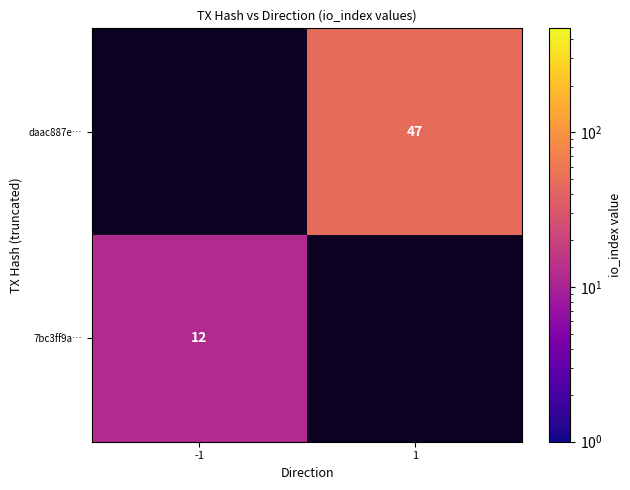

How many distinct data groups are displayed?

2